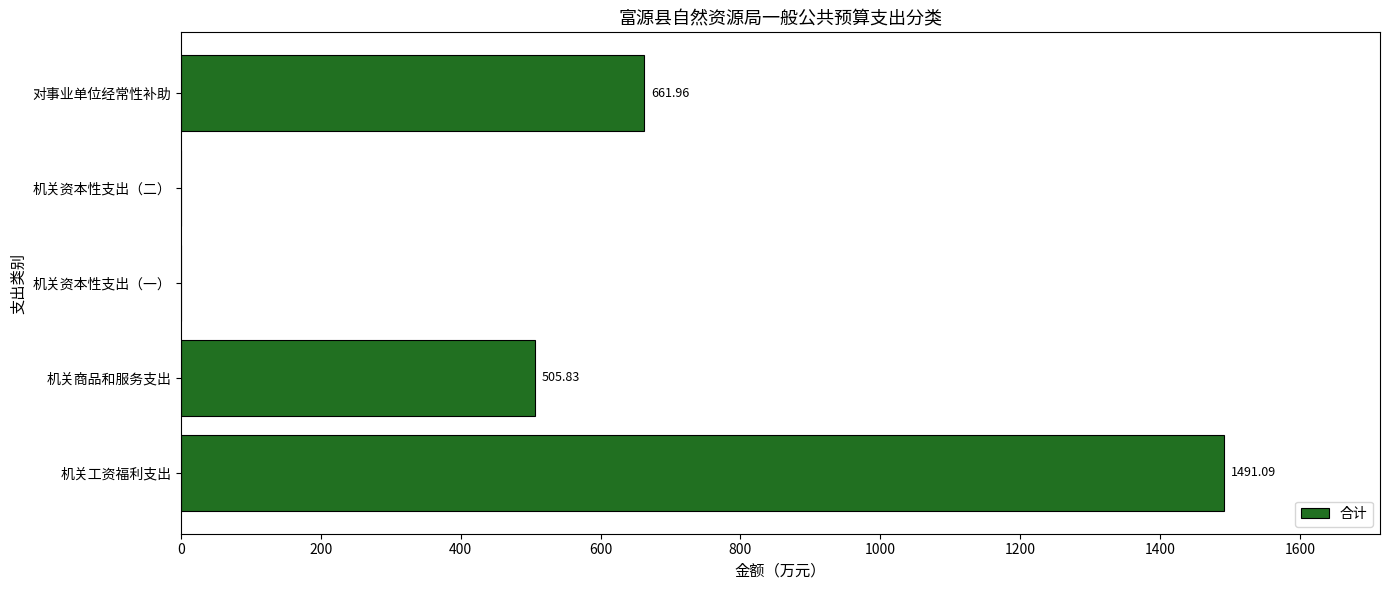

Where is the data nearest to the value 745?

对事业单位经常性补助